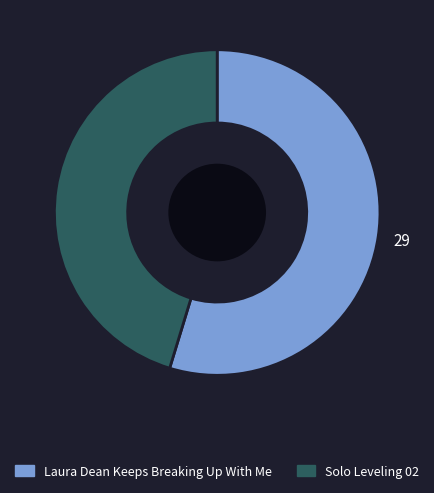

How many slices are in this pie chart?

2